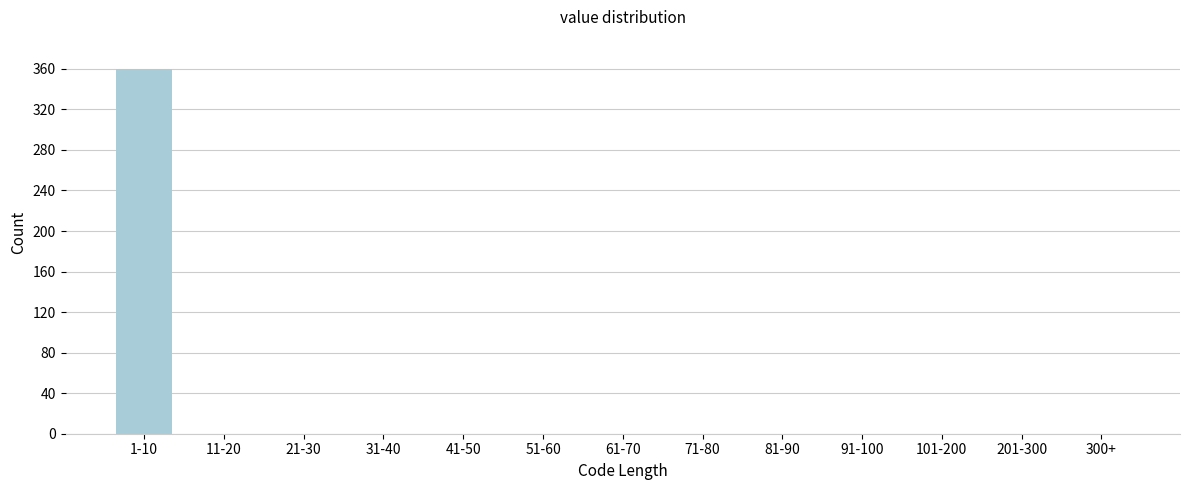

Reading left to right, transcribe all the data shown in this chart.

1-10=360	11-20=0	21-30=0	31-40=0	41-50=0	51-60=0	61-70=0	71-80=0	81-90=0	91-100=0	101-200=0	201-300=0	300+=0